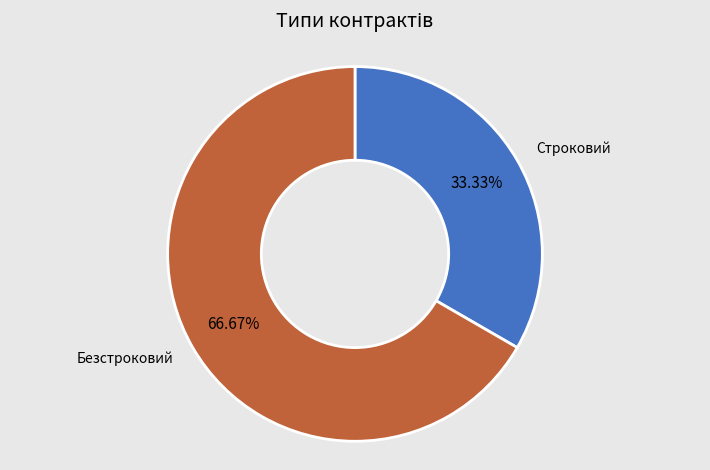

How many segments does this pie chart have?

2